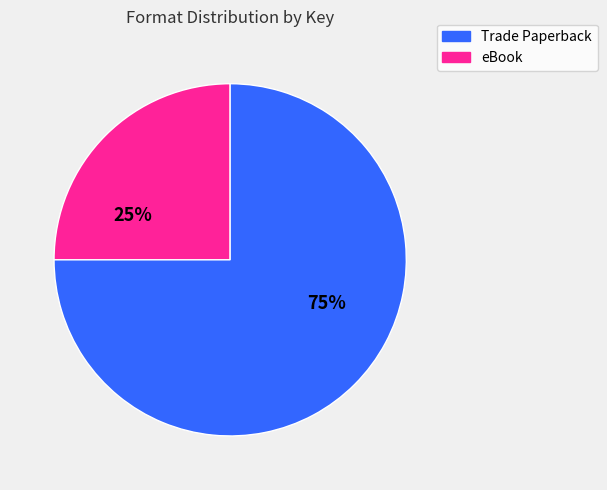

To the nearest percent, what is the average slice percentage?

50%